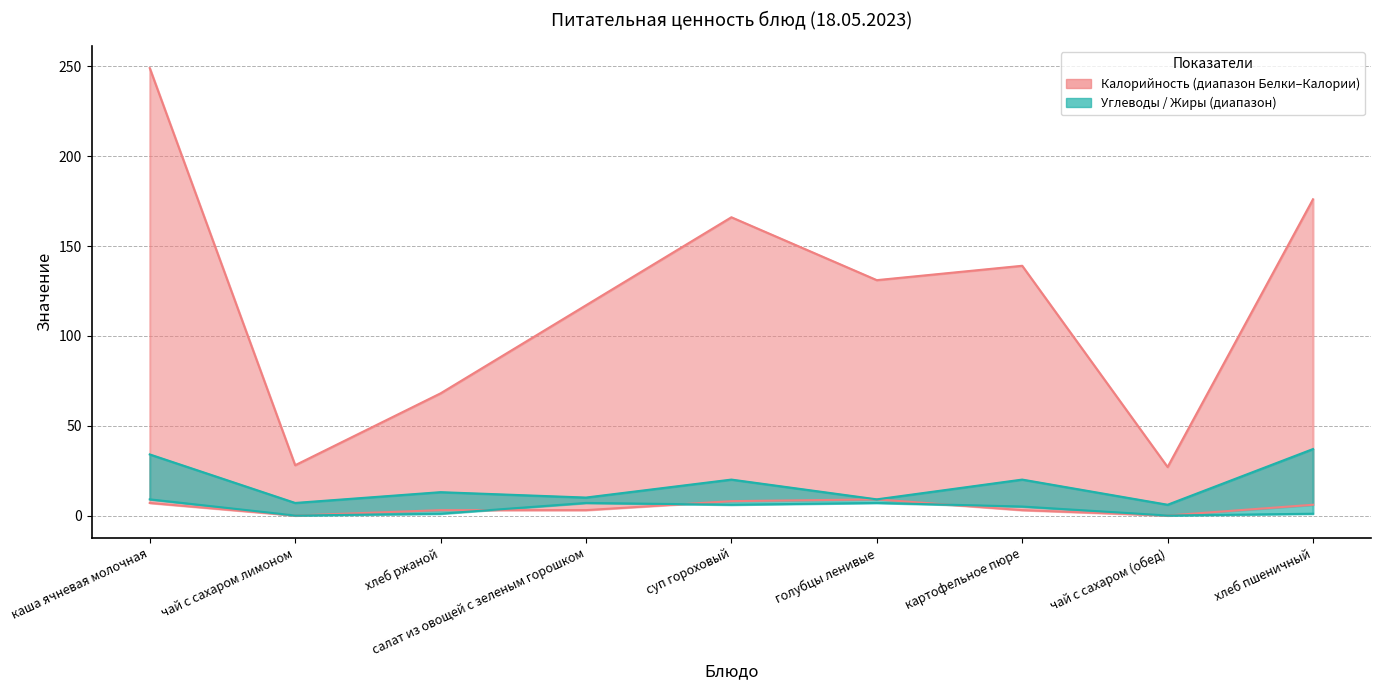

What is the sum of the Белки values at хлеб пшеничный and хлеб ржаной?

9